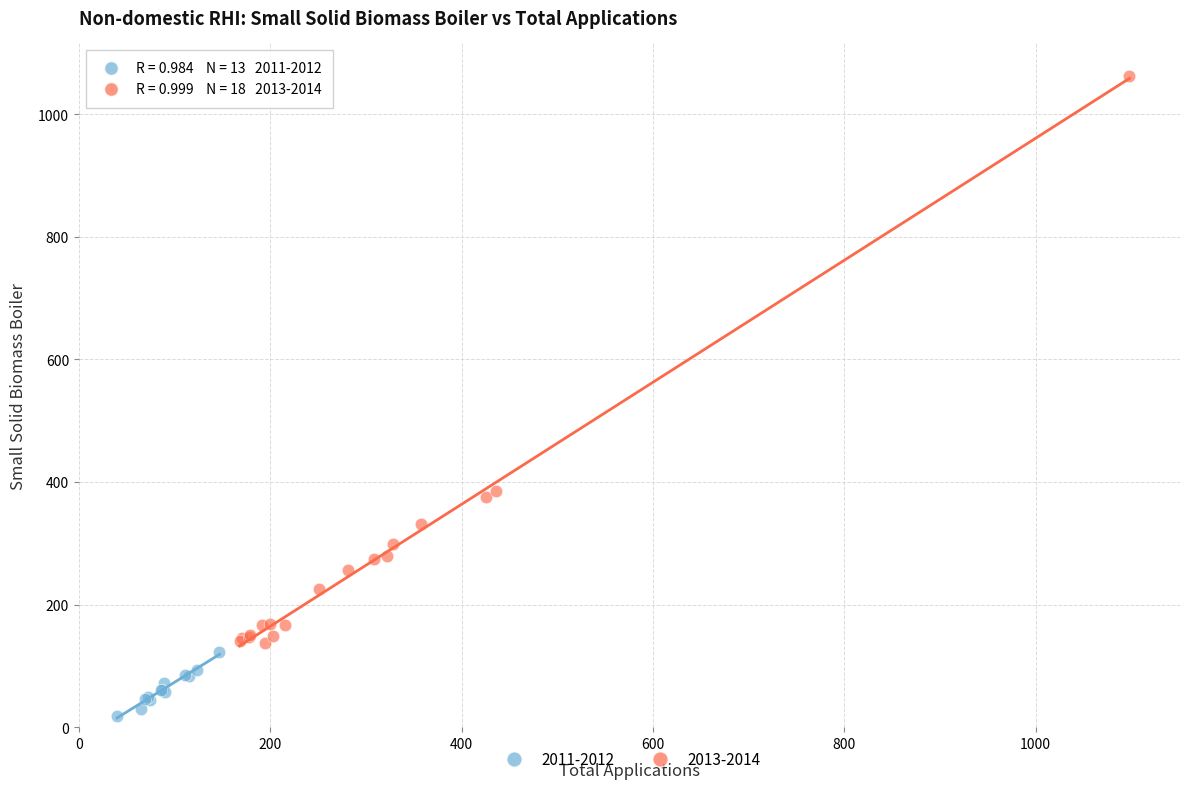

Which series contains the lowest Y value?

2011-2012